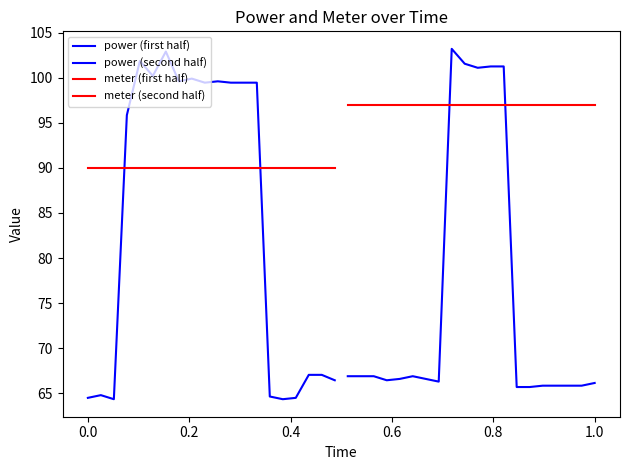

True or false: meter (first half) and power (first half) cross at least once.

True